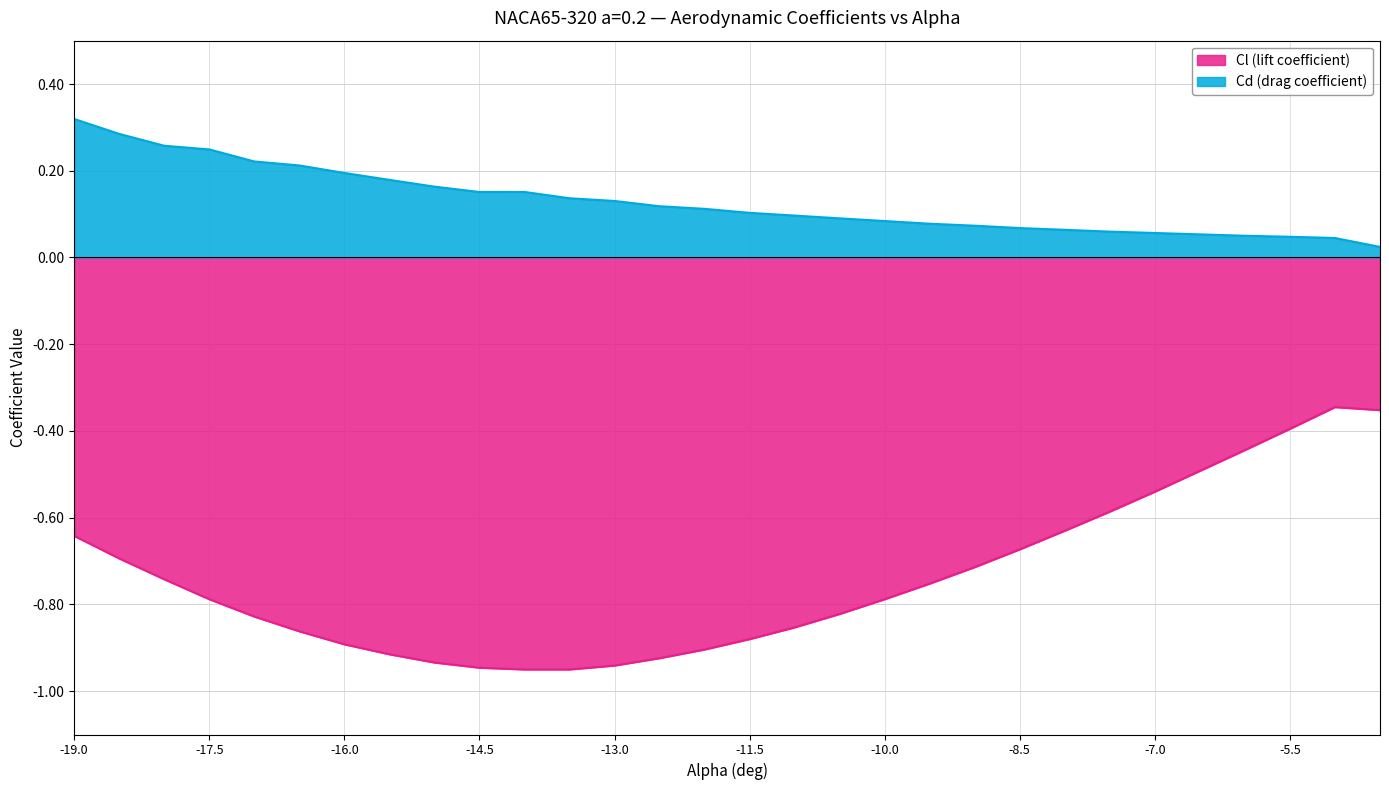

Between -16 and -12, which series saw the biggest shift?

Cd (drag coefficient)